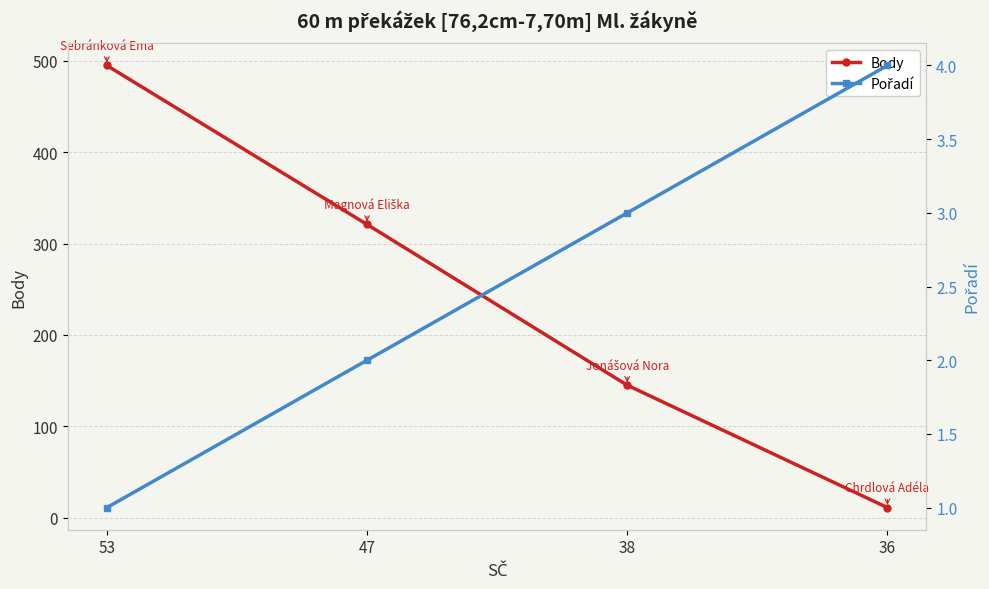

True or false: Body has a value of 321 at 47.

True